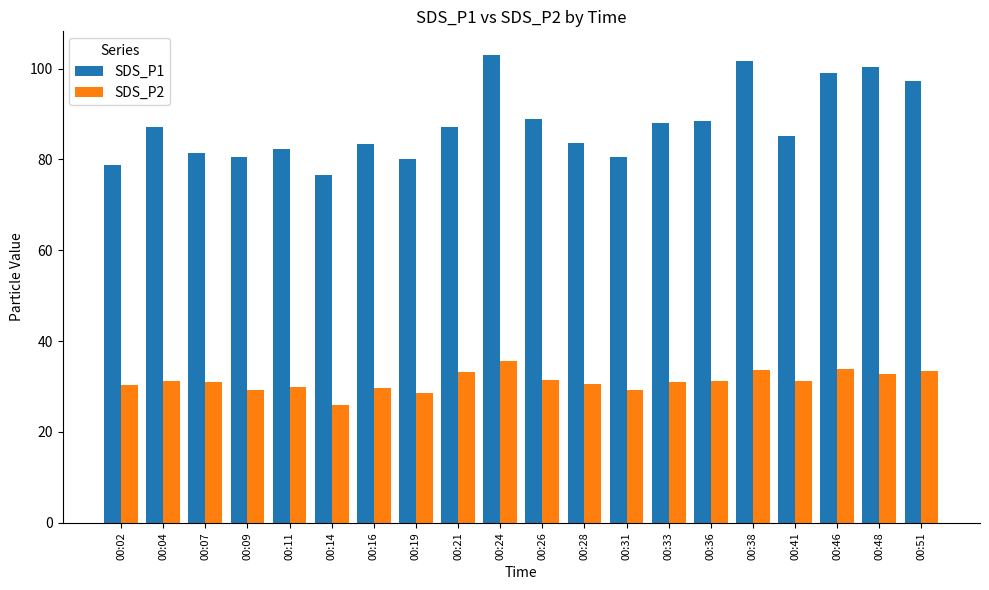

Rank the series at 00:11 from highest to lowest value.

SDS_P1, SDS_P2